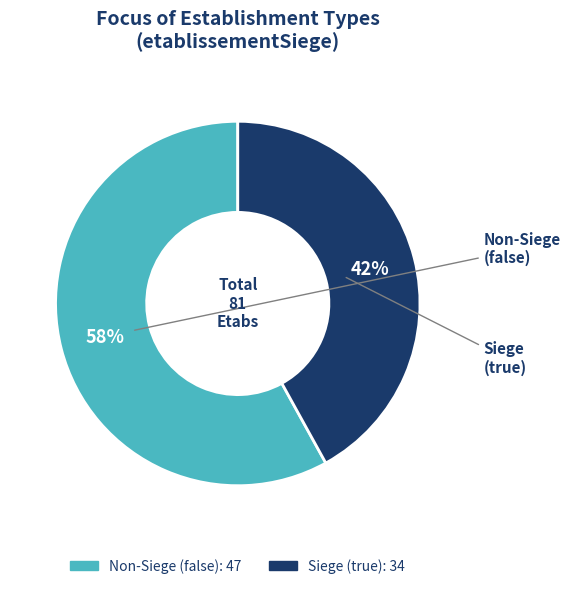

Does any single category account for the majority?

Yes